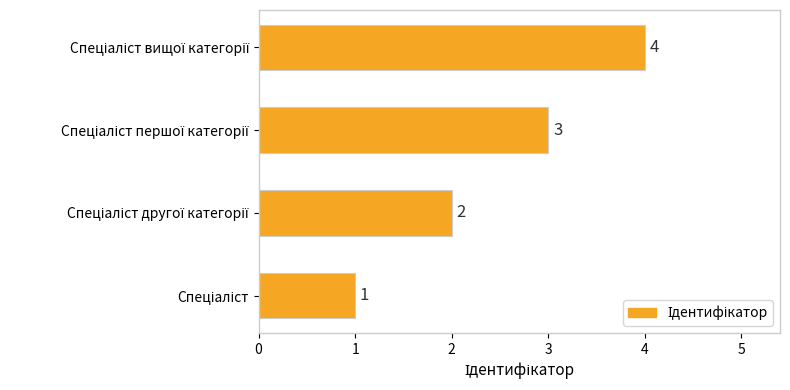

How many categories are shown in the chart?

4